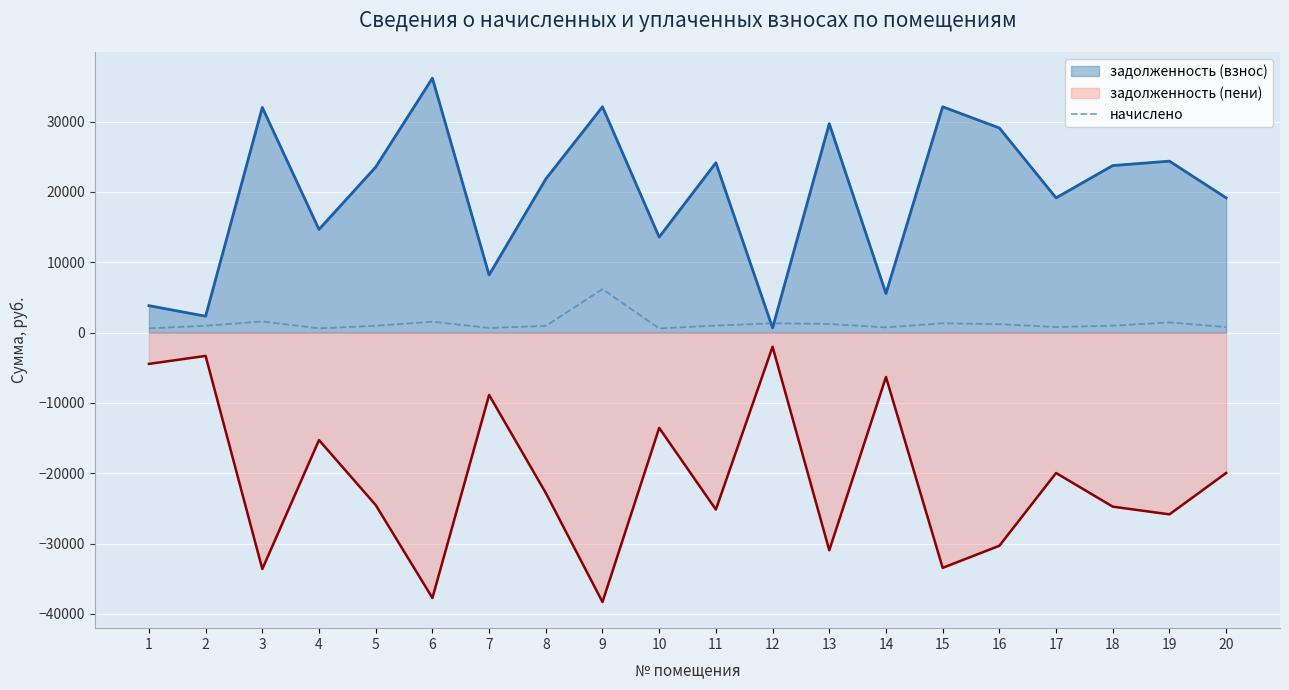

Does the chart display data point markers on the line(s)?

No